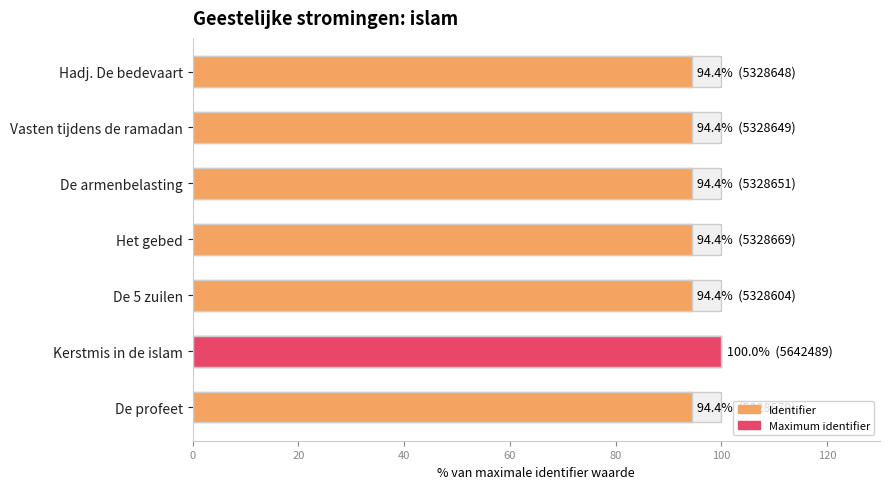

True or false: the data shows 169.7 at Het gebed.

False